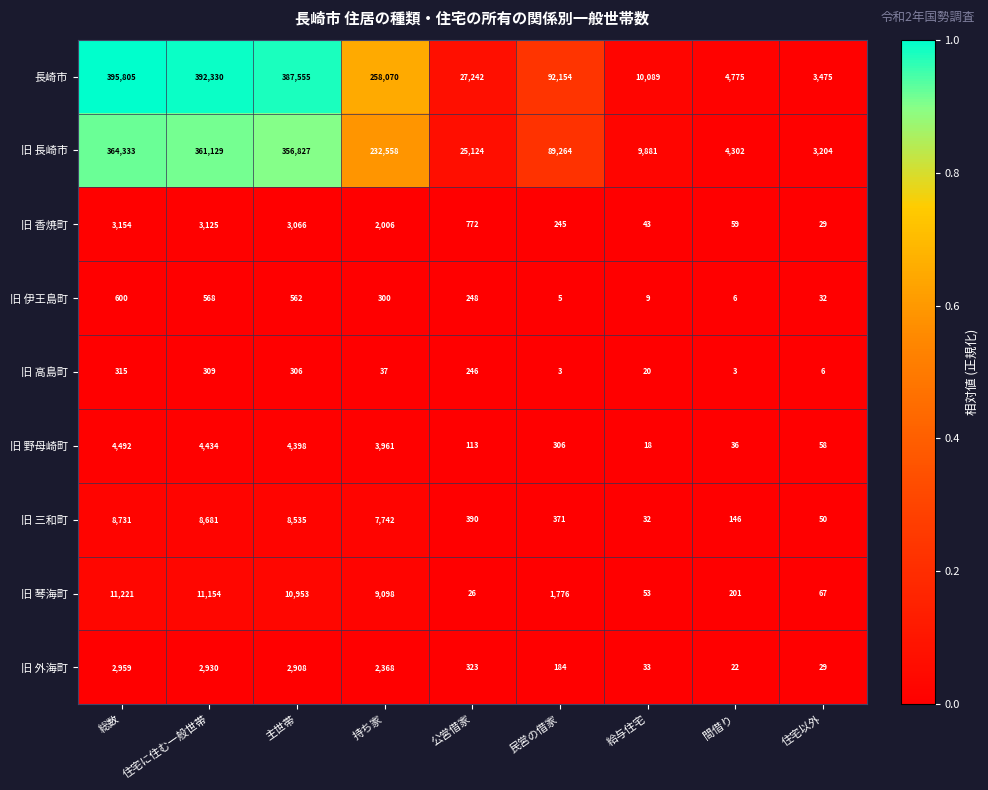

At which label does 長崎市 reach its peak?

総数